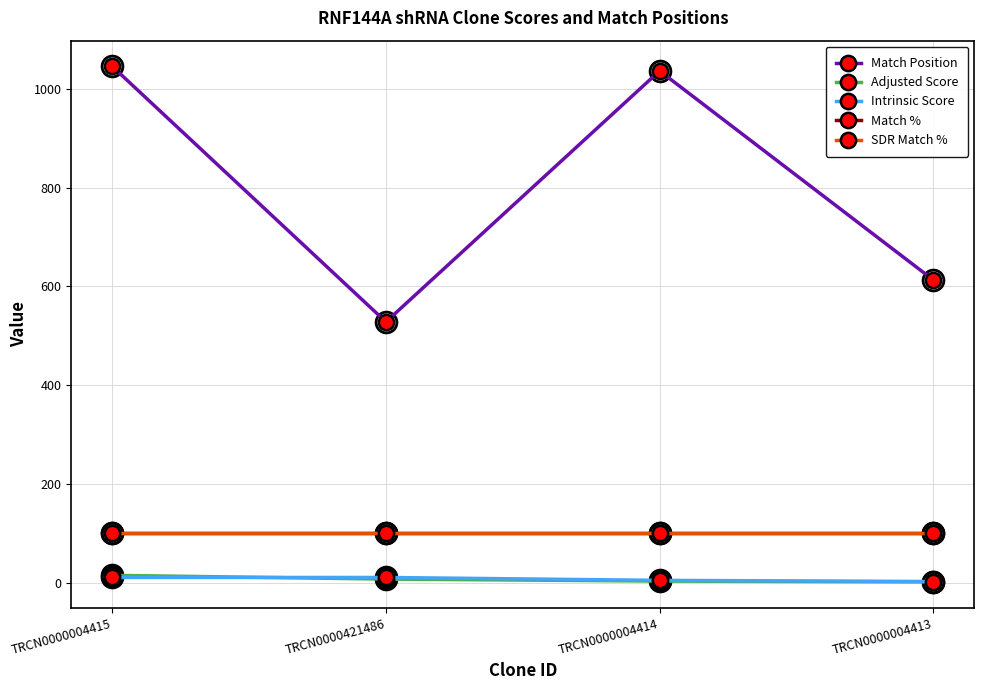

What is the total value across all series at TRCN0000004415?

1270.9